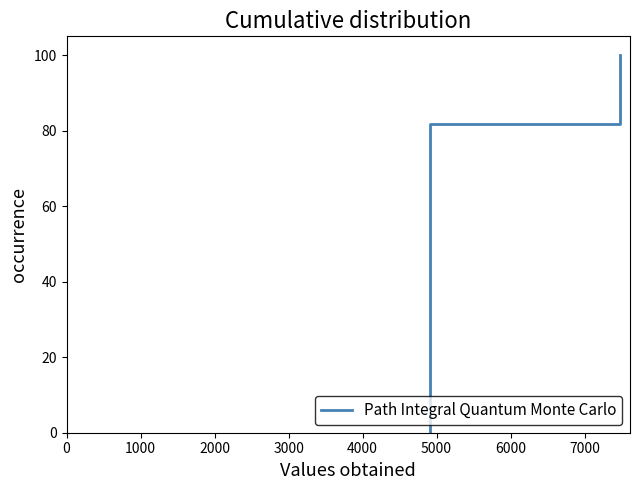

True or false: the data has more than 1 interior local peaks.

False